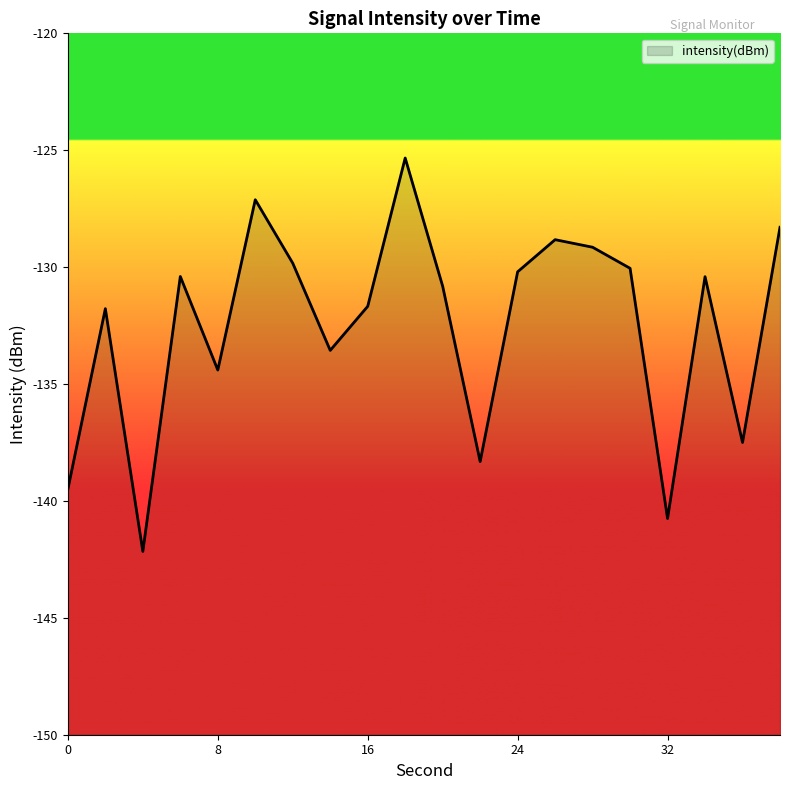

Where is the data nearest to the value -133?

14